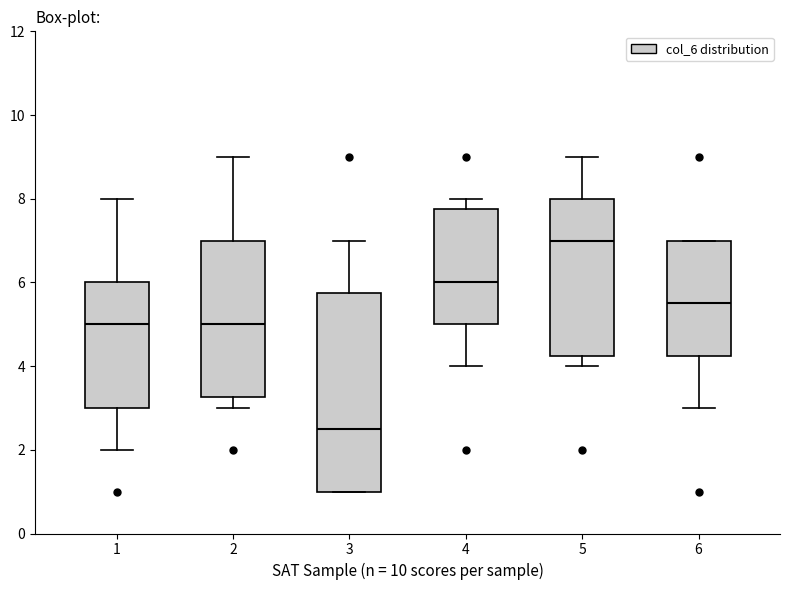

Where does the lower whisker of the box at x = 1 end on the y-axis? The values are not printed on the chart, so give them approximately, as read against the axis.

2.0